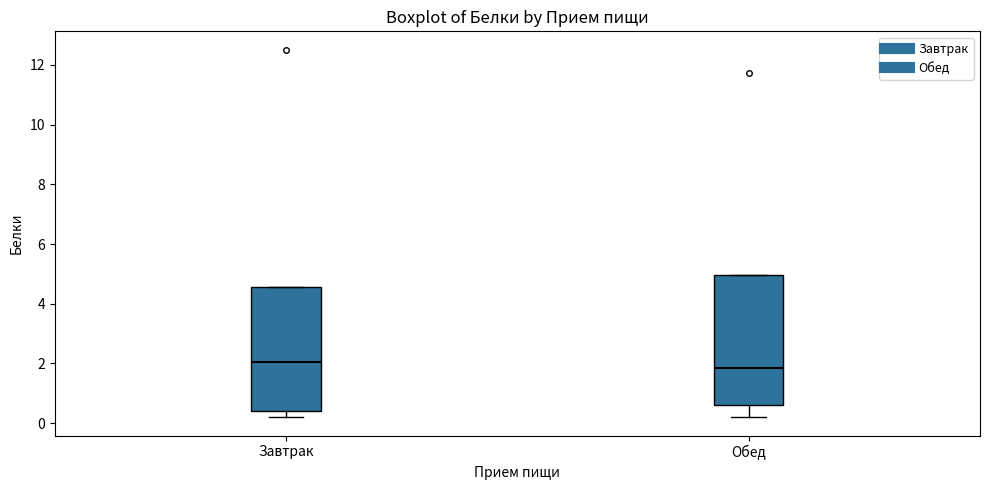

Reading left to right, read every box against the y-axis: the position of its median line, the range the box covers, and the ends of its whiskers. The values are not printed on the chart, so give them approximately, as read against the axis.

Завтрак: median 2.0, box 0.4 to 4.6, whiskers 0.2 to 4.6
Обед: median 1.8, box 0.6 to 5.0, whiskers 0.2 to 5.0